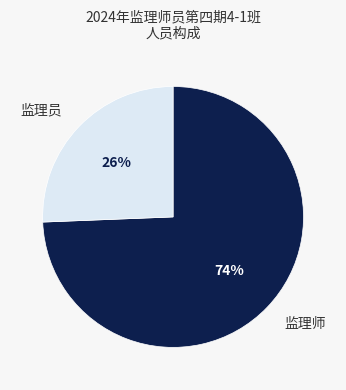

To the nearest percent, what is the combined percentage of 监理师 and 监理员?

100%